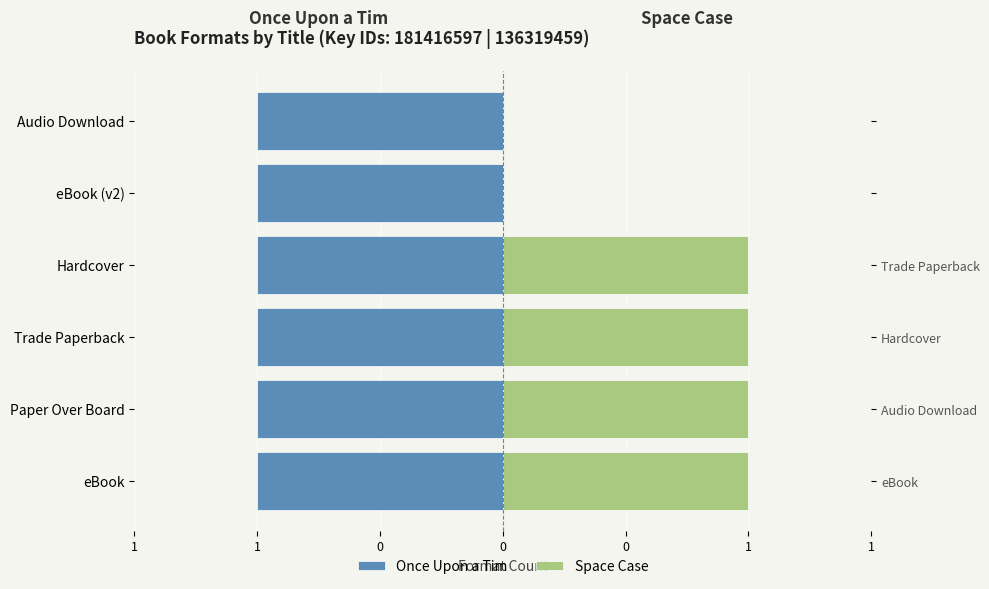

Which series has the largest total across all categories?

Once Upon a Tim